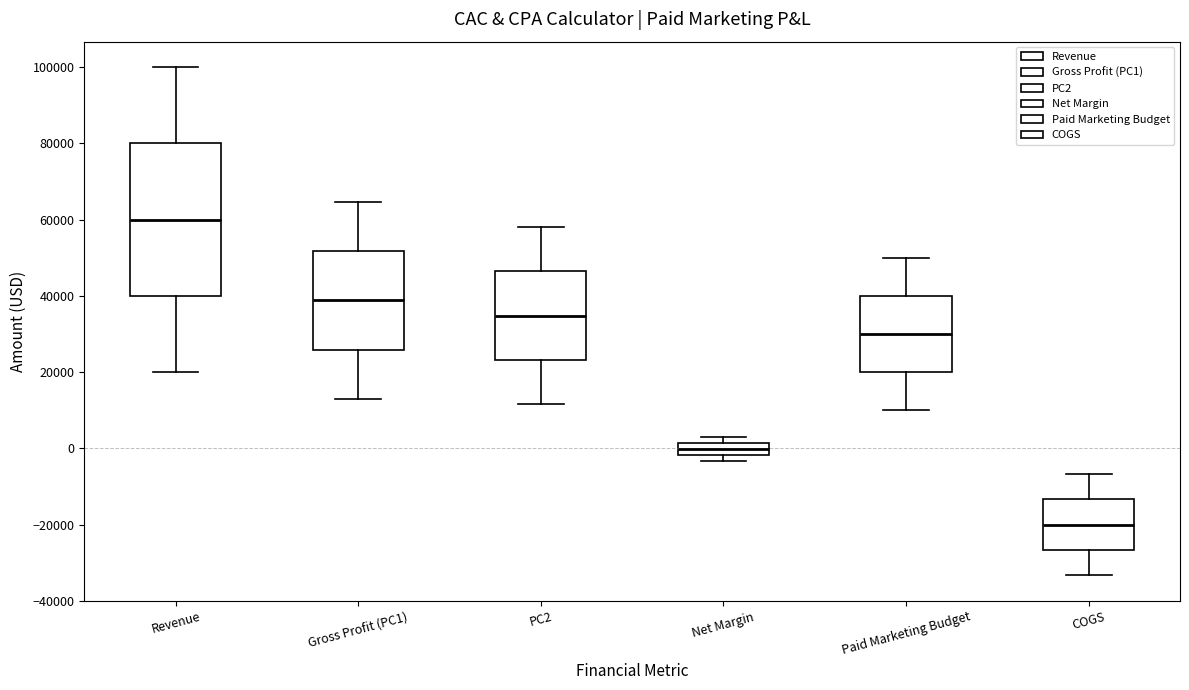

Comparing the boxes themselves (not the whiskers), which one is the tallest?

Revenue